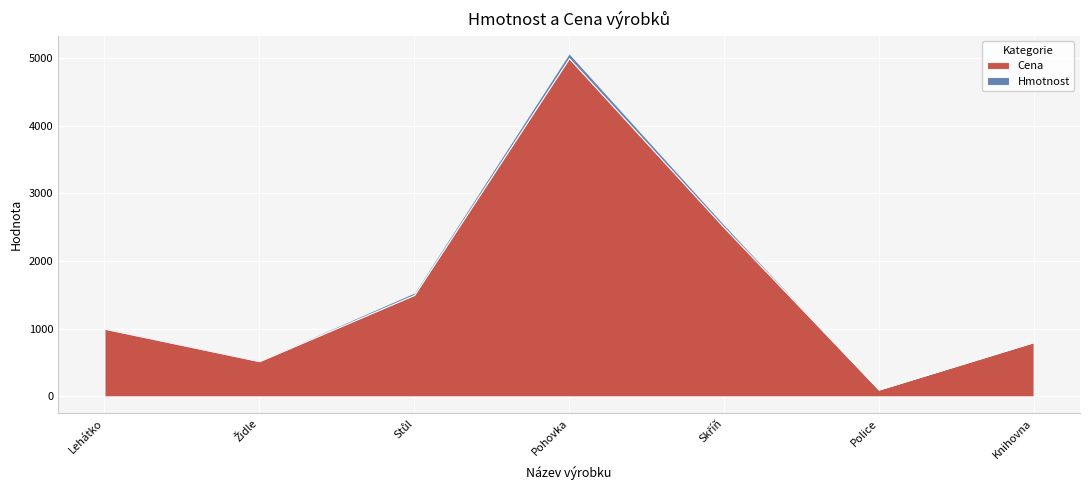

Between 1 and 3, which series saw the biggest shift?

Cena